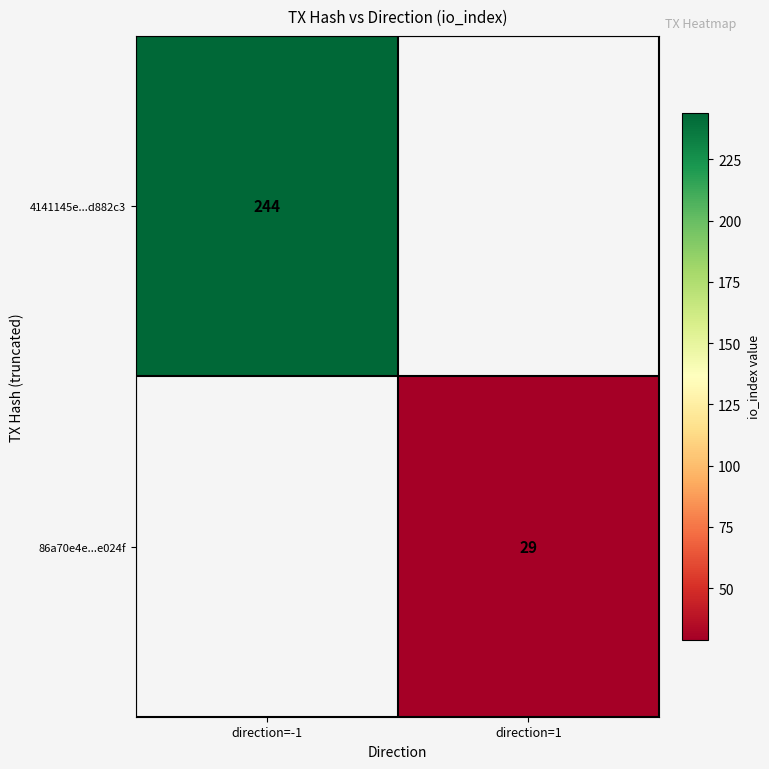

The 4141145e...d882c3 series shows 353.5 at direction=-1. True or false?

False